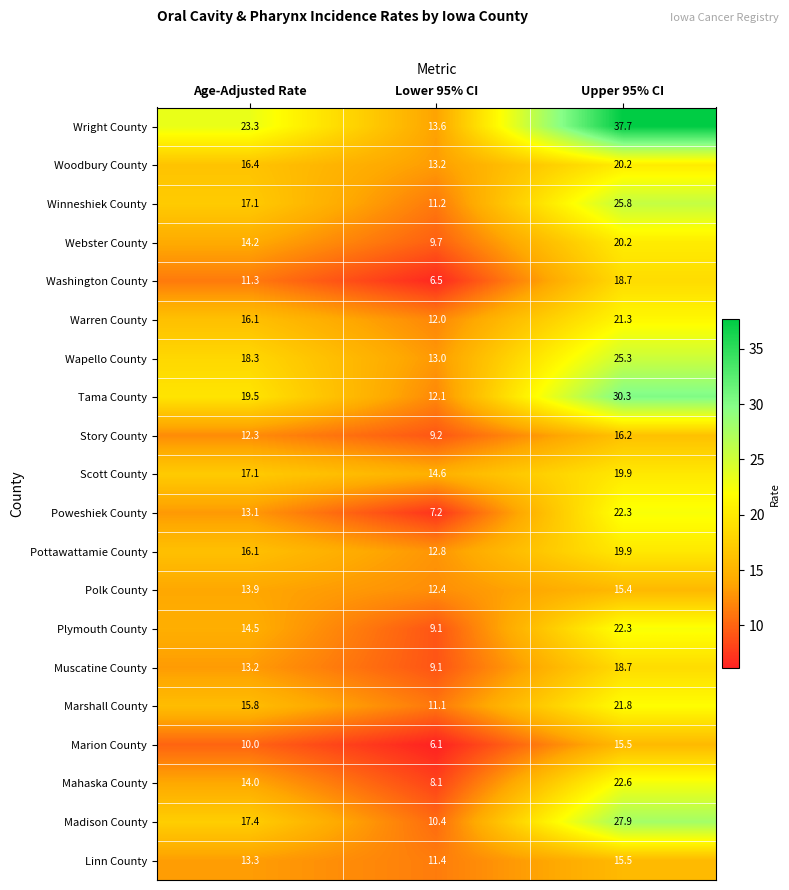

What is the difference between the maximum and second lowest values in the Polk County series?

1.5